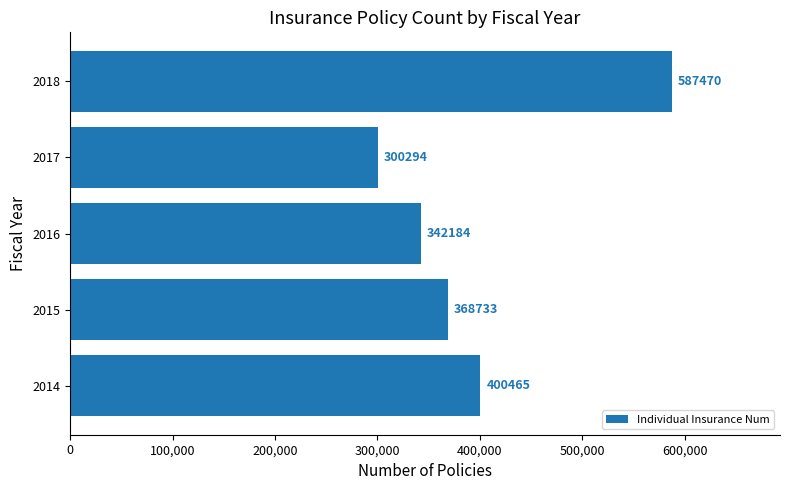

Reading top to bottom, transcribe all the data shown in this chart.

2018=587470	2017=300294	2016=342184	2015=368733	2014=400465